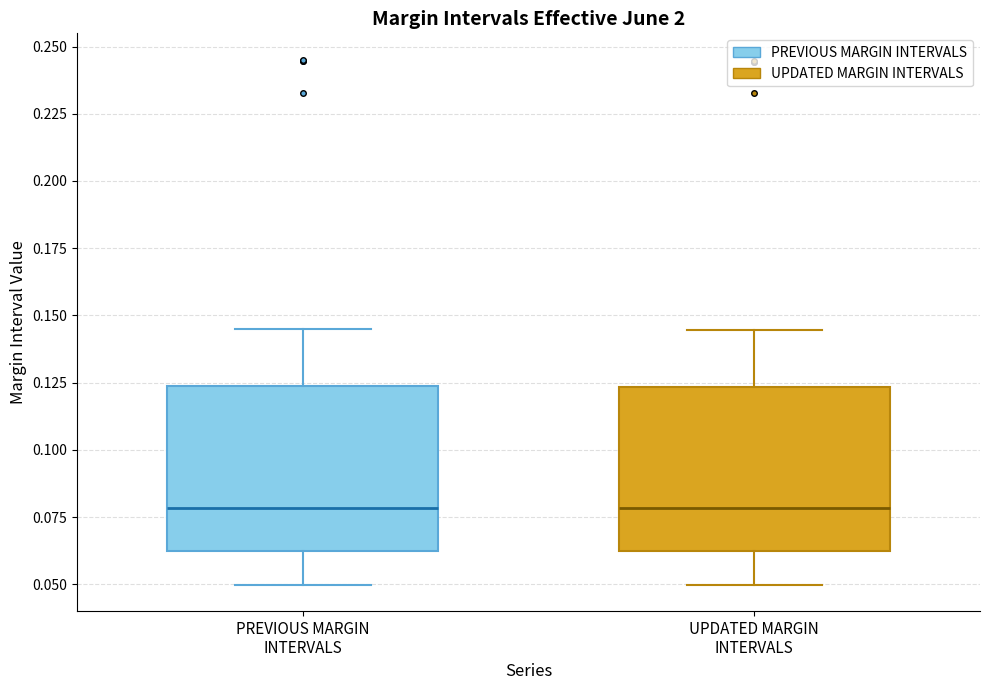

Where does the upper whisker of the box for PREVIOUS MARGIN INTERVALS end on the y-axis? The values are not printed on the chart, so give them approximately, as read against the axis.

0.145